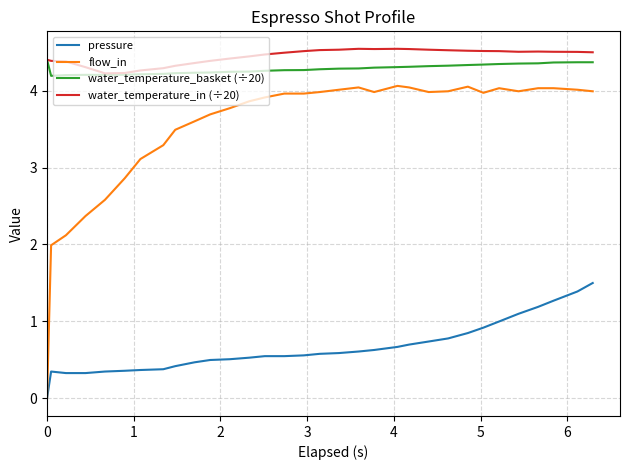

True or false: flow_in and water_temperature_basket (÷20) cross at least once.

False